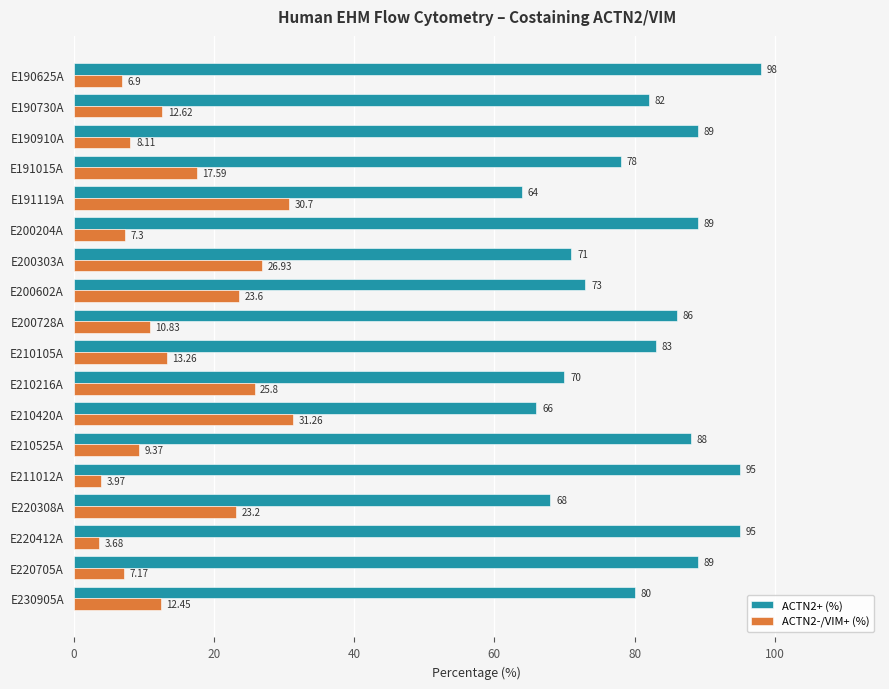

What are all the series names shown in the legend?

ACTN2+ (%), ACTN2-/VIM+ (%)